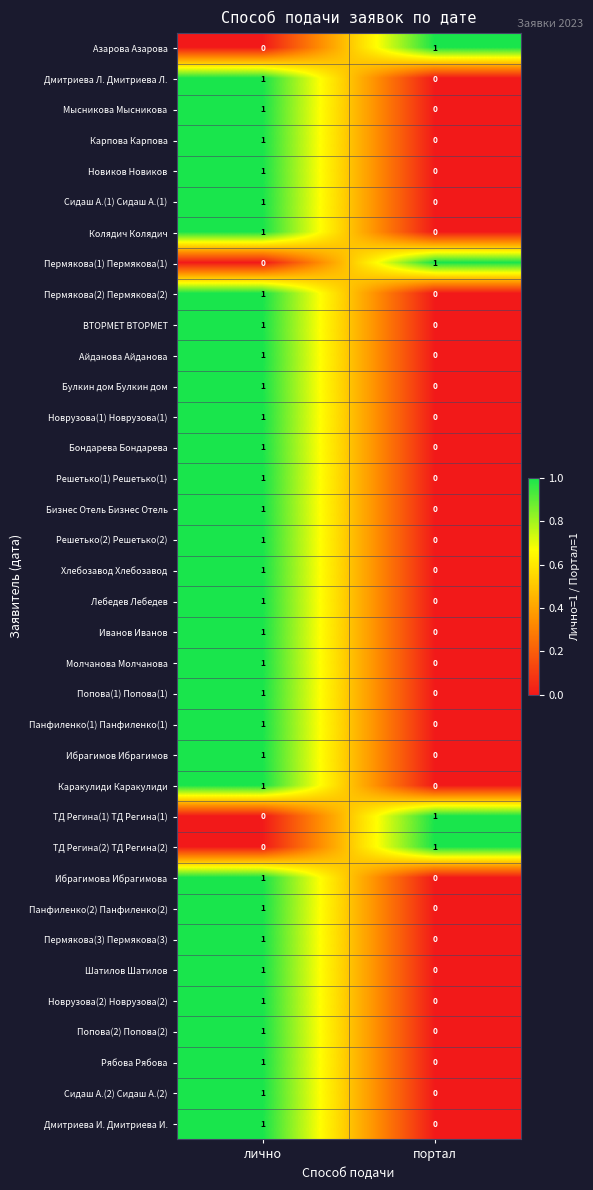

At which category is the sum across all series the highest?

лично